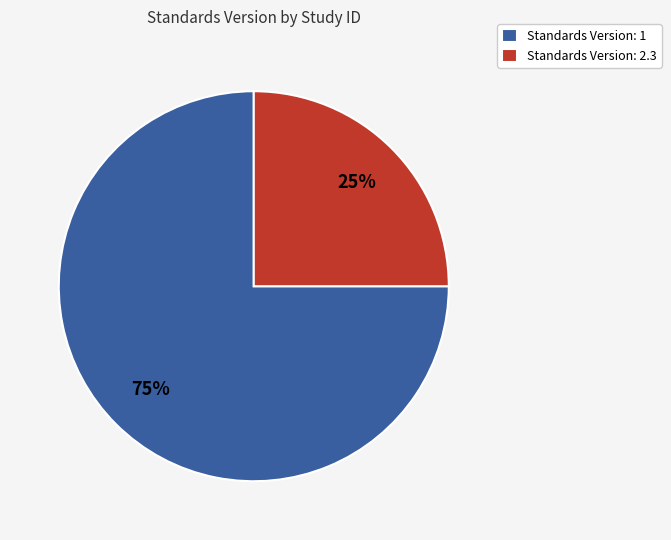

True or false: Standards Version: 1 accounts for 75% of the total.

True